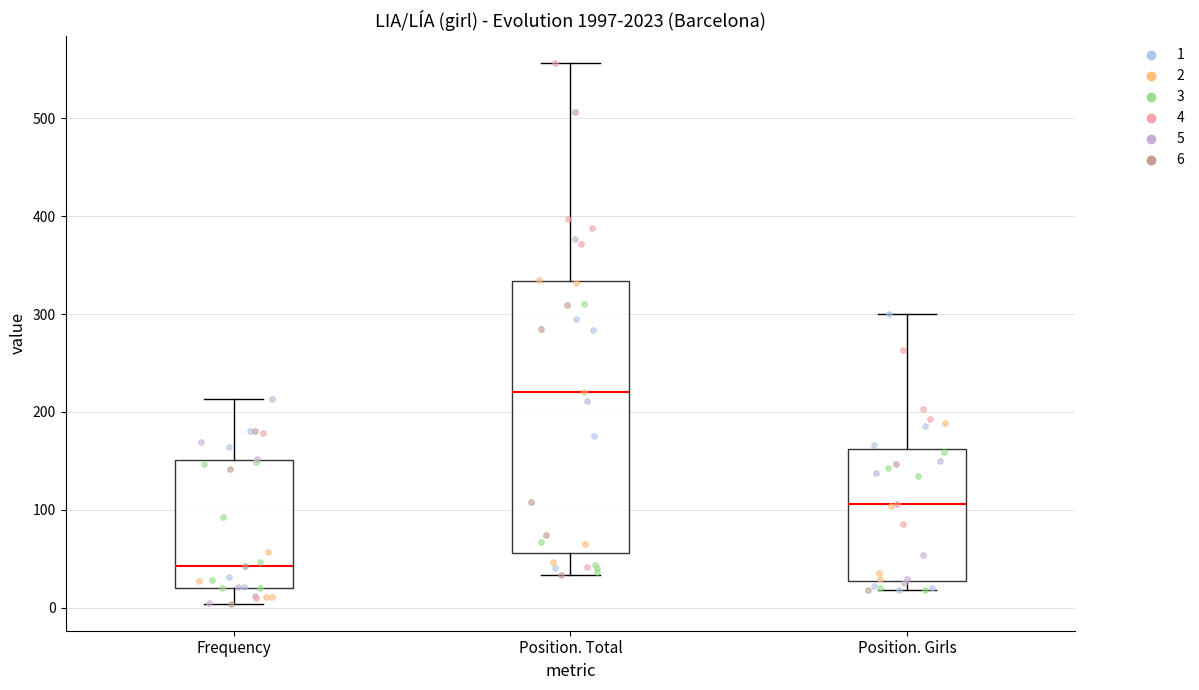

Which box is the tallest, from its lower edge to its upper edge?

Position. Total